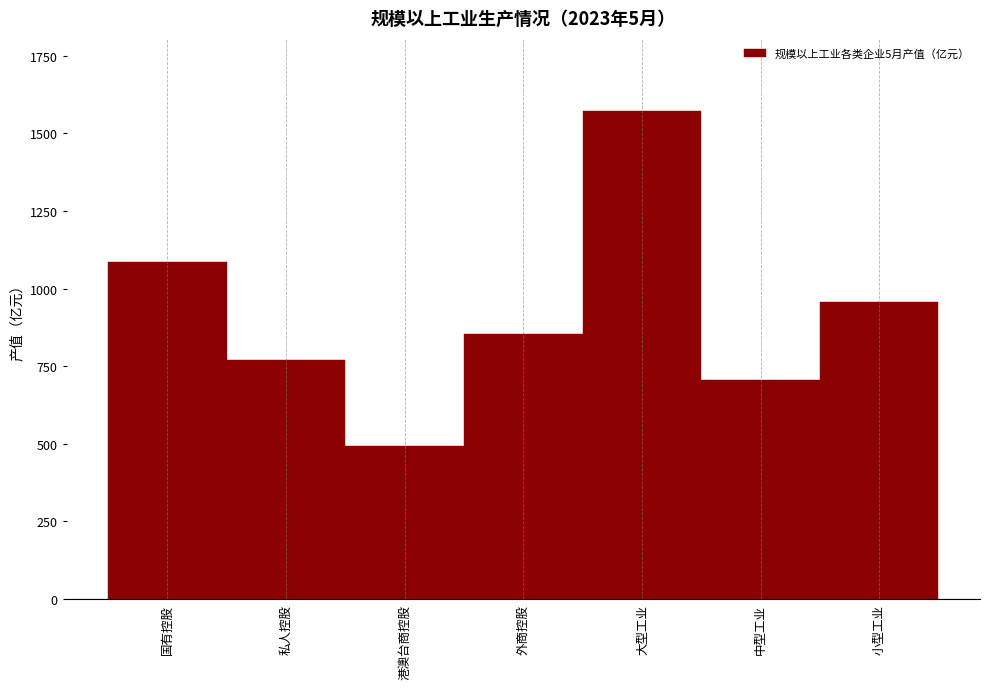

Reading left to right, list all the values displayed in this chart.

1085.3	771.3	493.0	853.4	1571.1	705.0	955.6